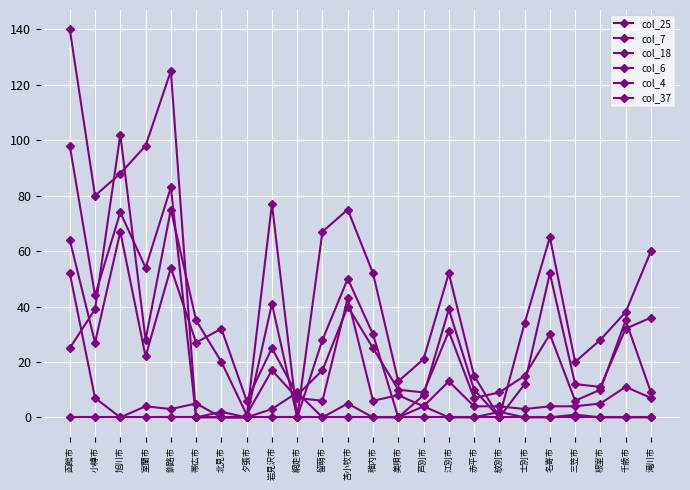

How many series are shown in this chart?

6